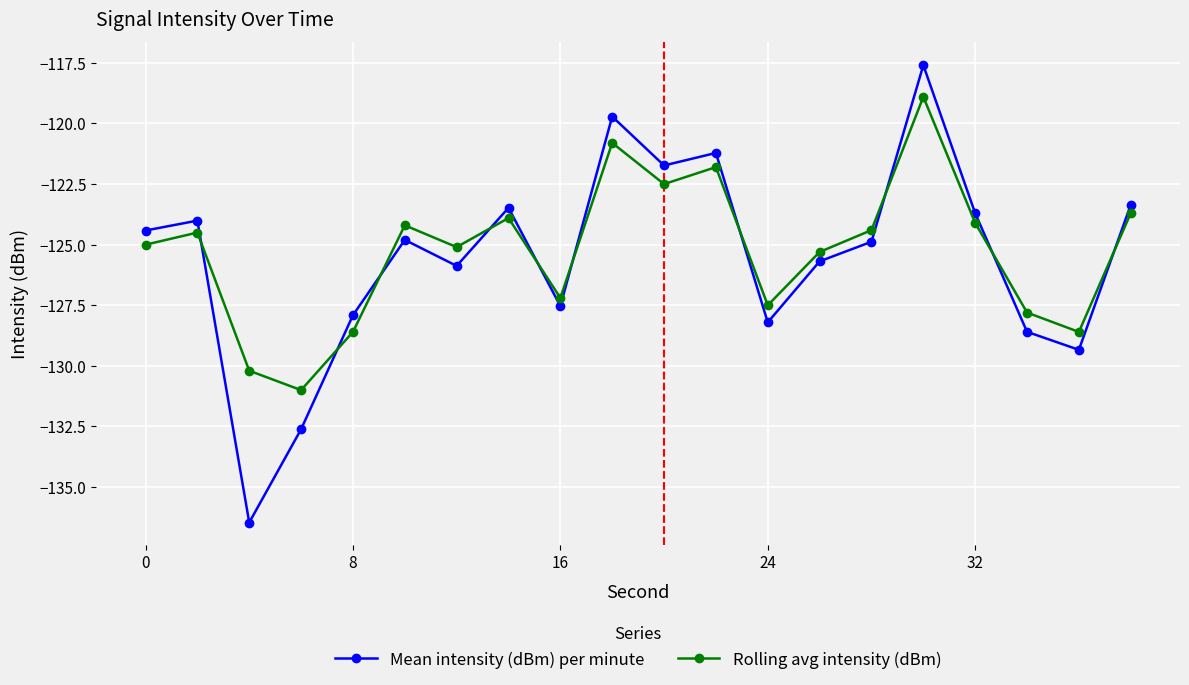

In Rolling avg intensity (dBm), how many points are lower than both neighbors (excluding endpoints)?

6